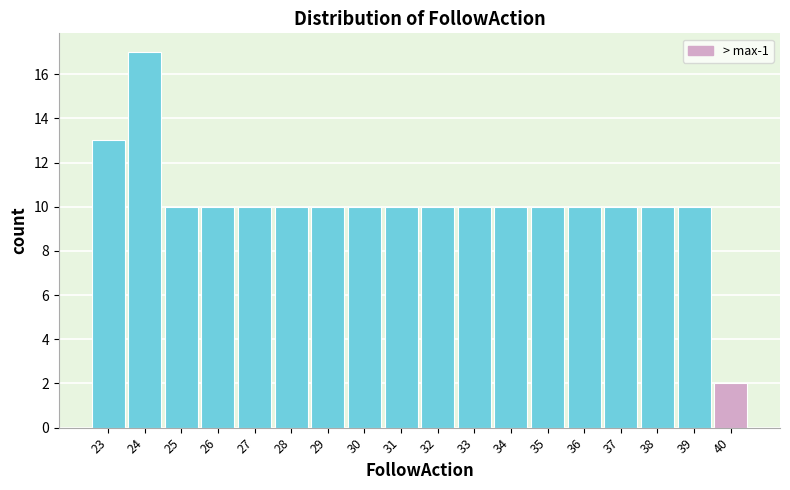

What is the height of the bar covering 26.5 to 27.5 on the x-axis? The values are not printed on the chart, so give them approximately, as read against the axis.

10